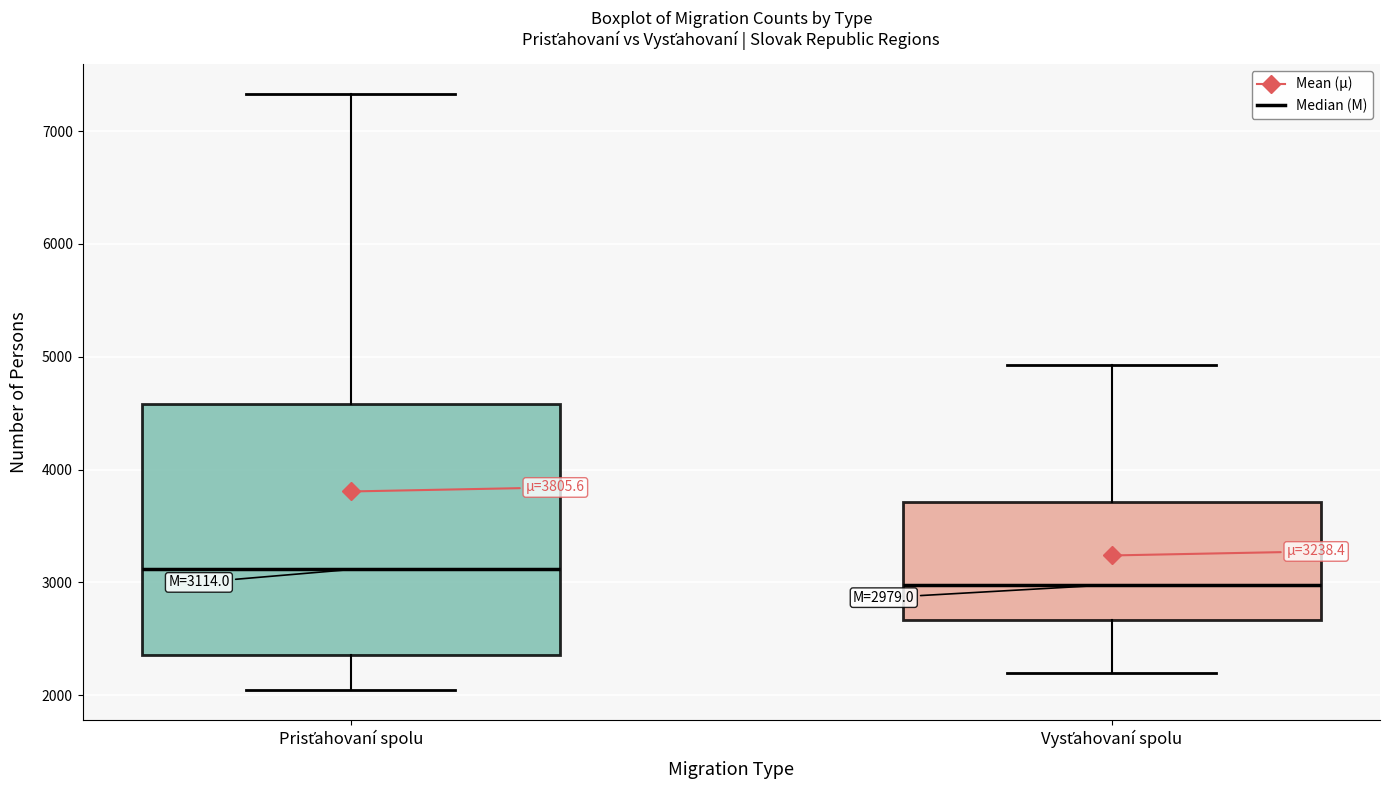

Comparing the boxes themselves (not the whiskers), which one is the tallest?

Prisťahovaní spolu